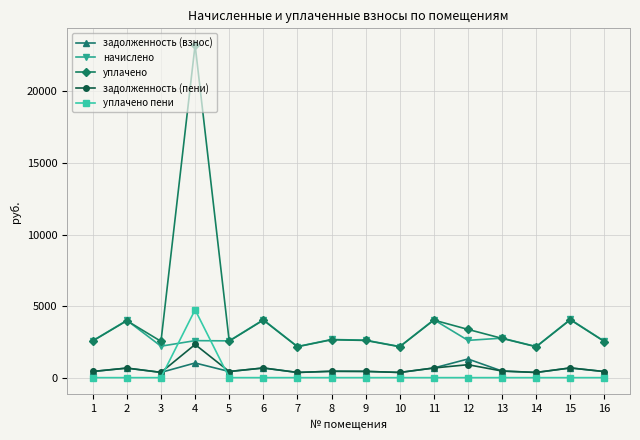

True or false: уплачено пени and уплачено cross at least once.

False